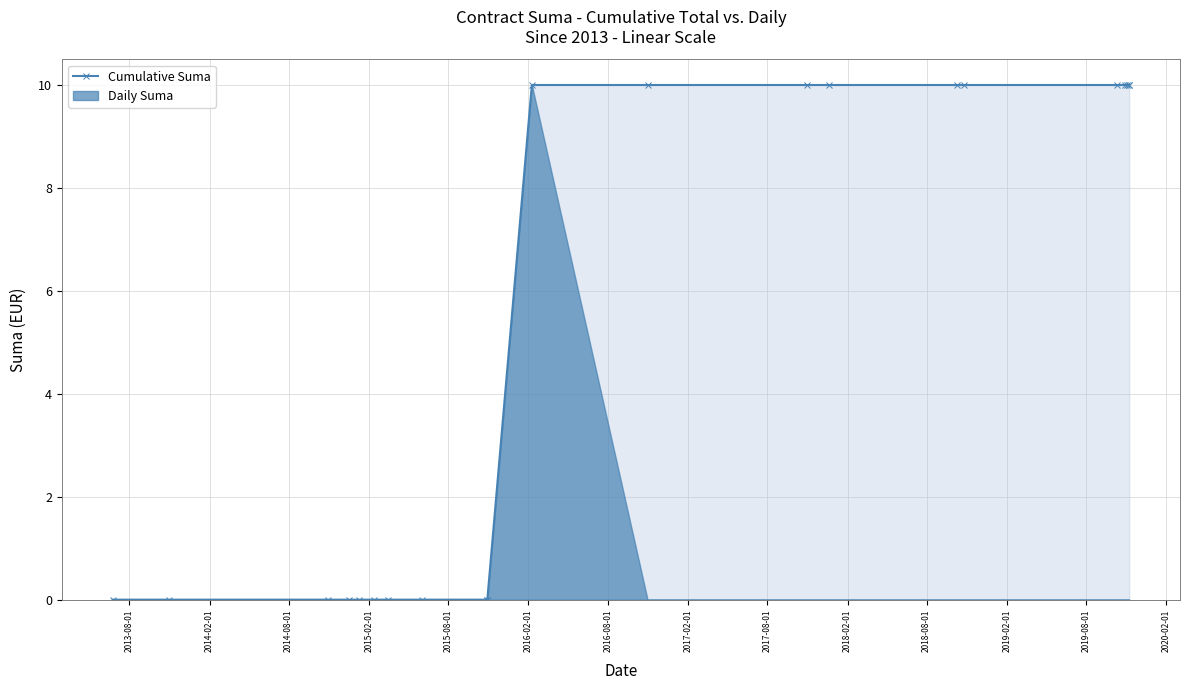

What is the value of the Cumulative Suma point at the 18th from the left?

10